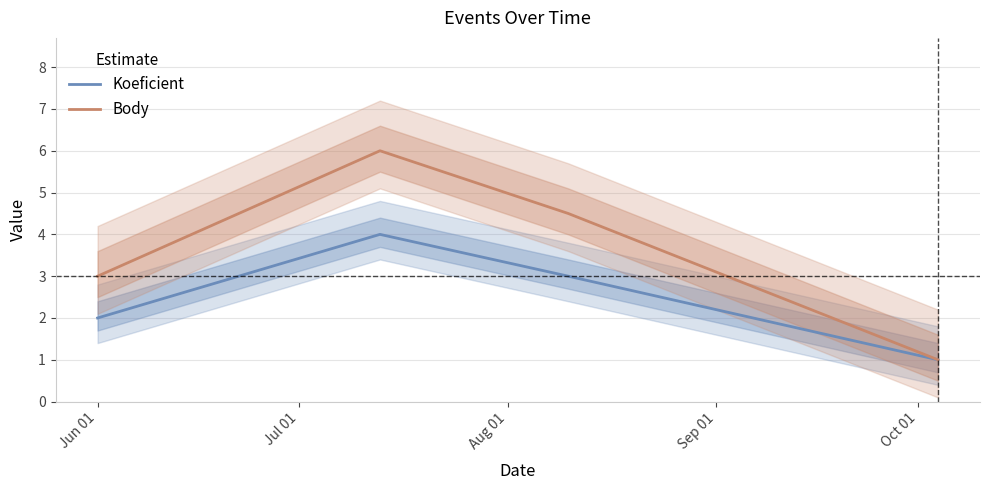

True or false: Koeficient and Body intersect in this chart.

False